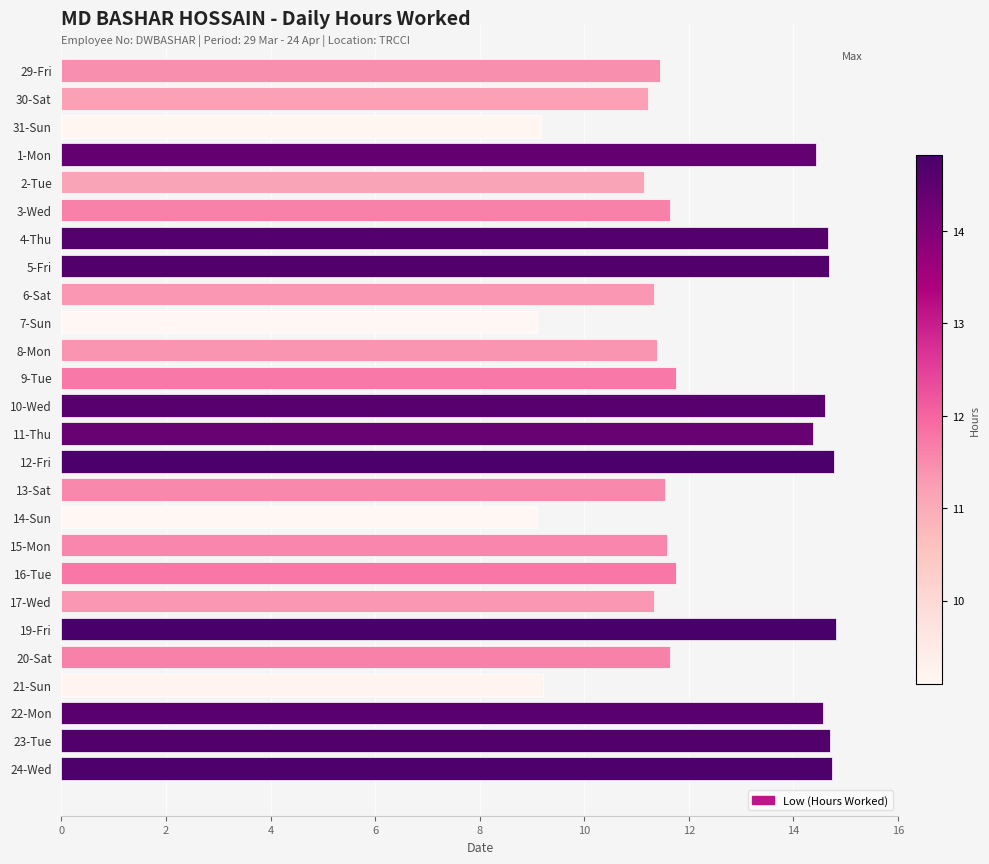

What is the smallest value displayed?

9.1